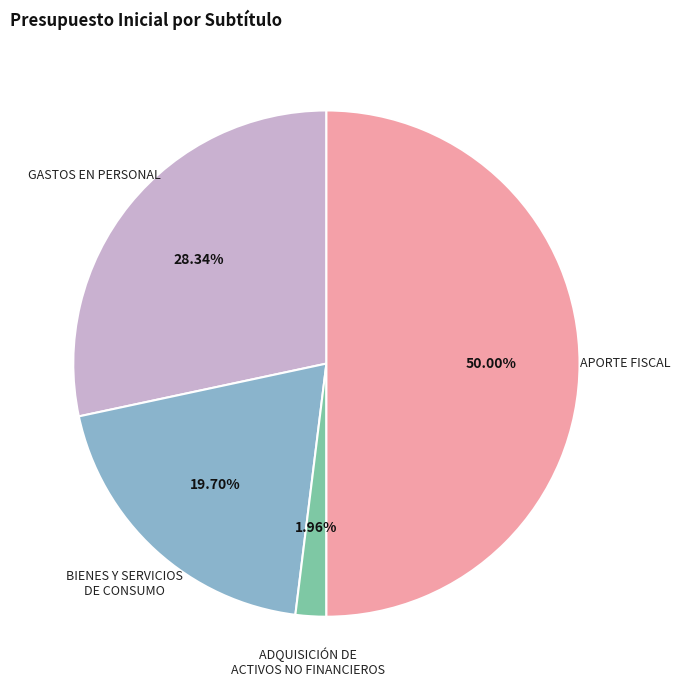

True or false: ADQUISICIÓN DE ACTIVOS NO FINANCIEROS accounts for 2% of the total.

True